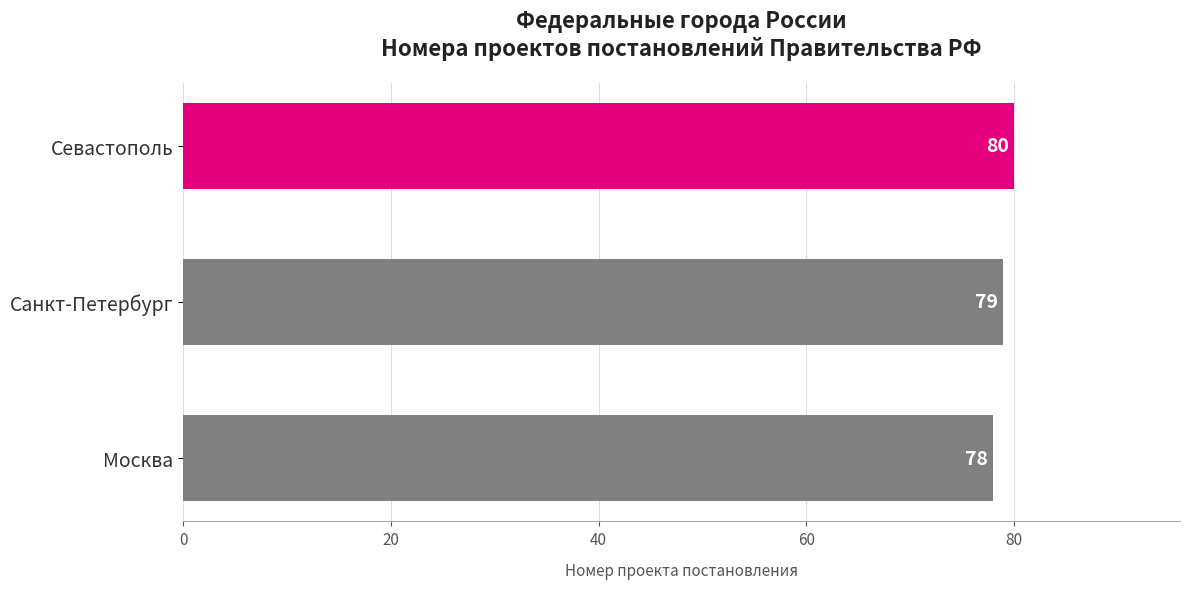

What is the ratio of the value at Москва to the value at Севастополь?

1.0